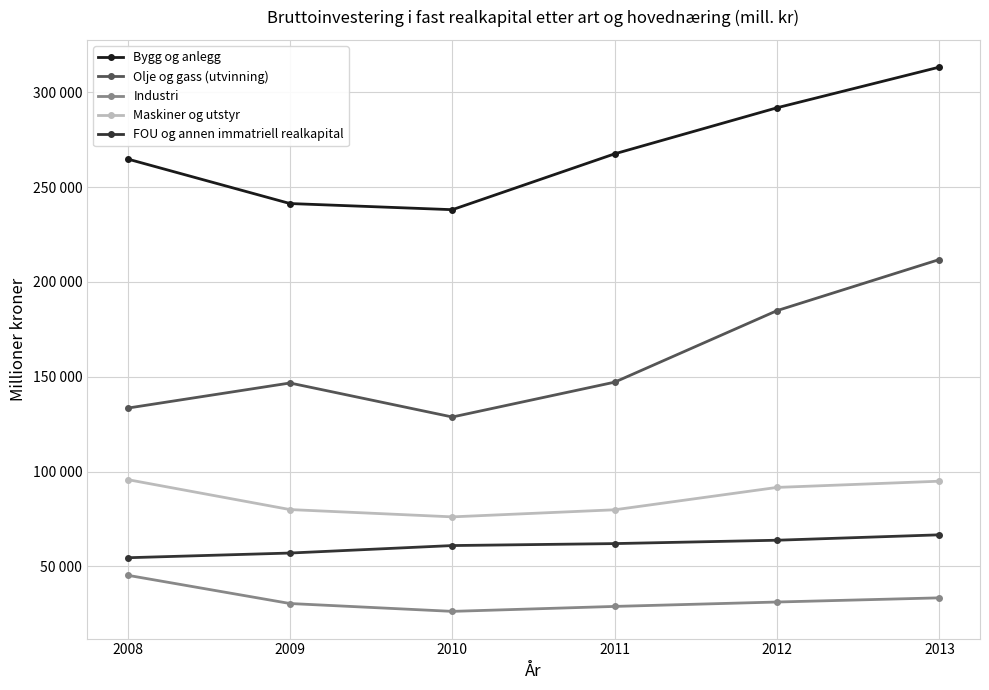

Is it true that Bygg og anlegg equals 241339 at 2009?

True